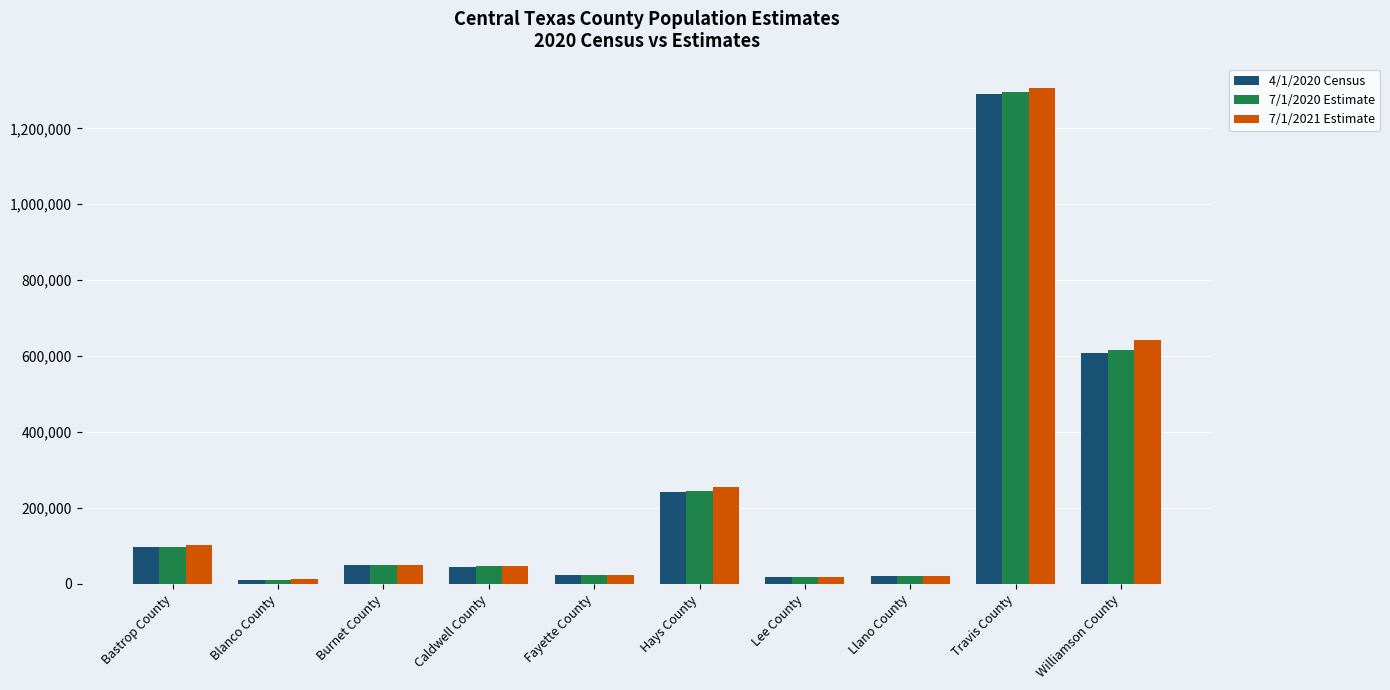

Is it true that 7/1/2021 Estimate equals 1305154 at Travis County?

True